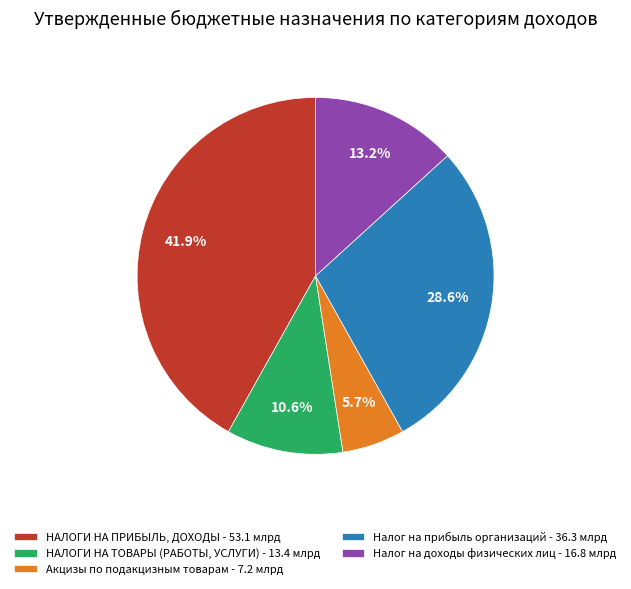

What is the largest slice in the pie chart?

НАЛОГИ НА ПРИБЫЛЬ, ДОХОДЫ